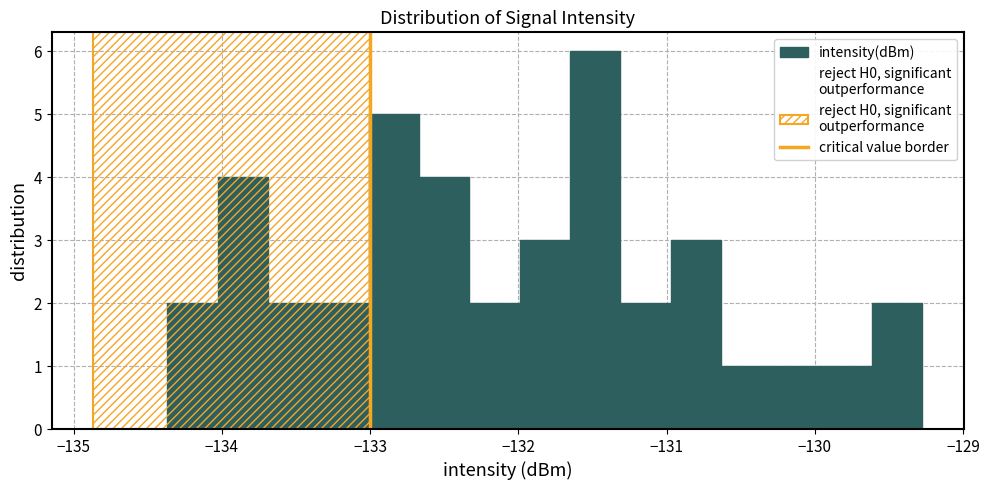

Read against the x-axis, roughly where is the centre of the tallest bar?

-131.5